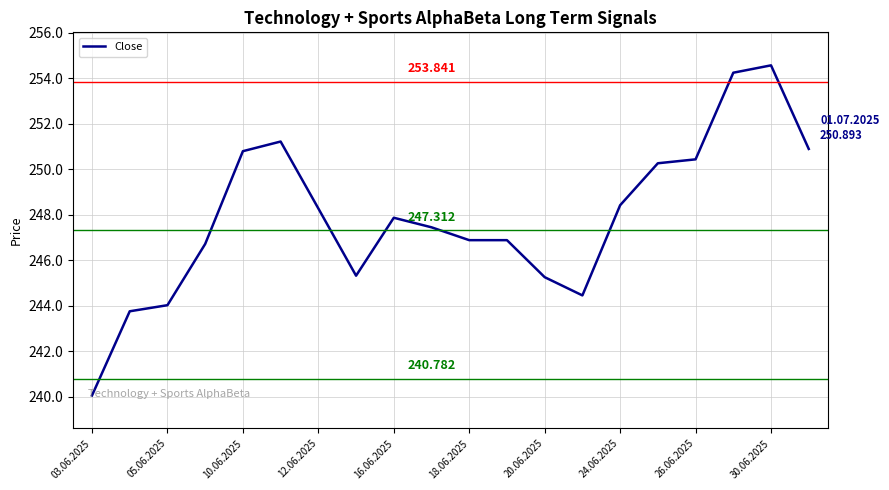

Count the number of values greater than 247.

11